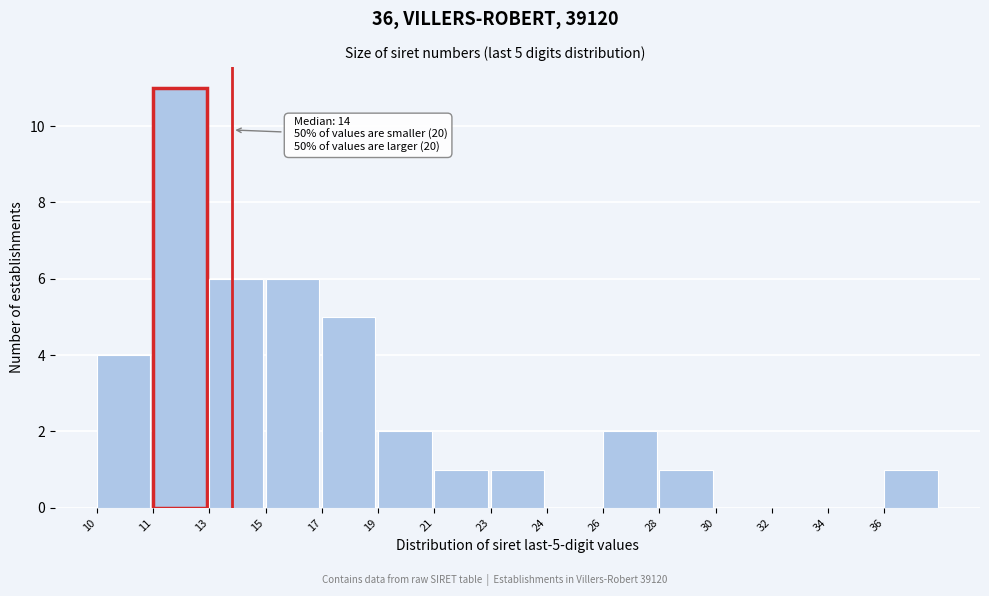

Reading right to left, what are all the values shown in this chart?

36=1	34=0	32=0	30=0	28=1	26=2	24=0	23=1	21=1	19=2	17=5	15=6	13=6	11=11	10=4